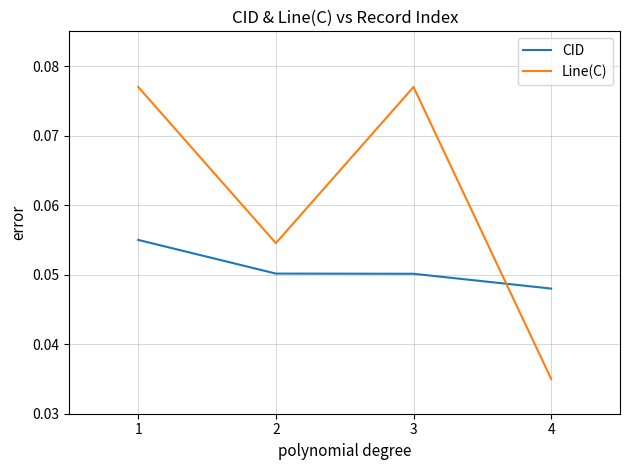

How many distinct data groups are displayed?

2